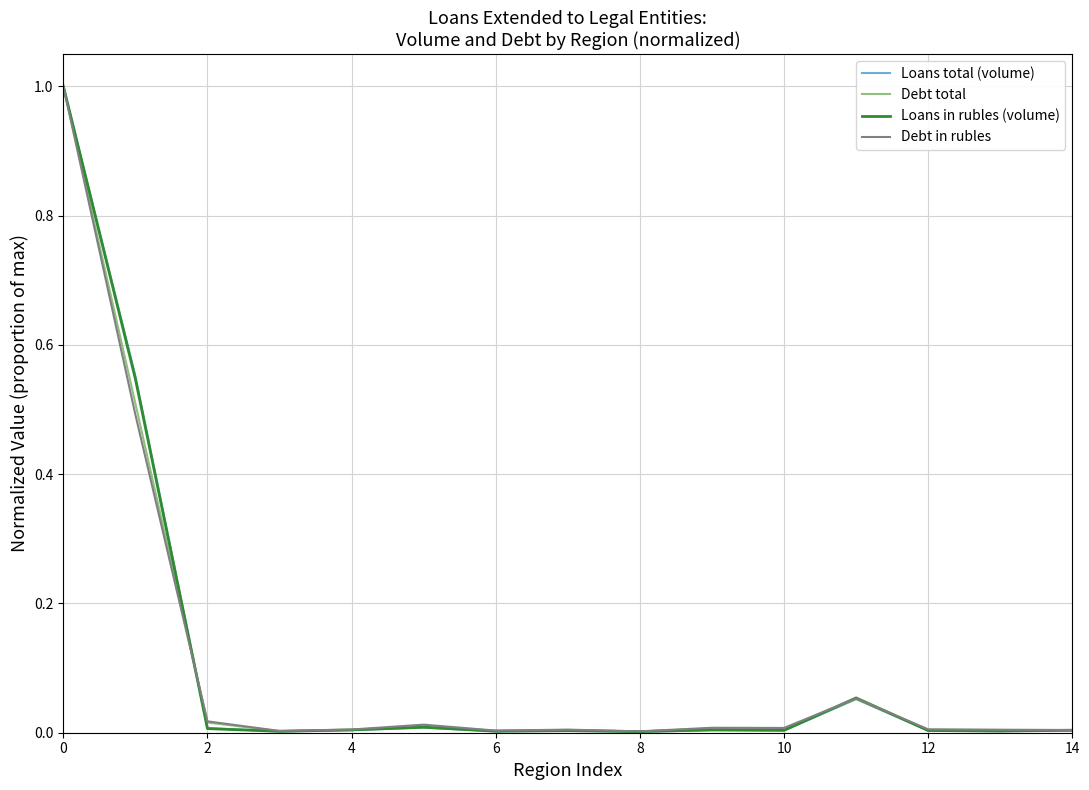

What is the greatest value displayed?

1.0